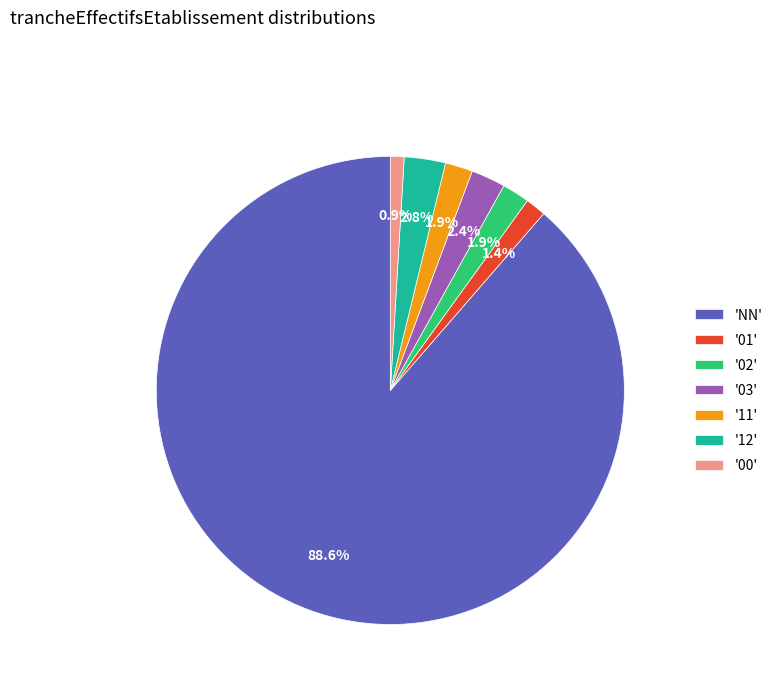

Which has a higher value, '01' or '03'?

'03'